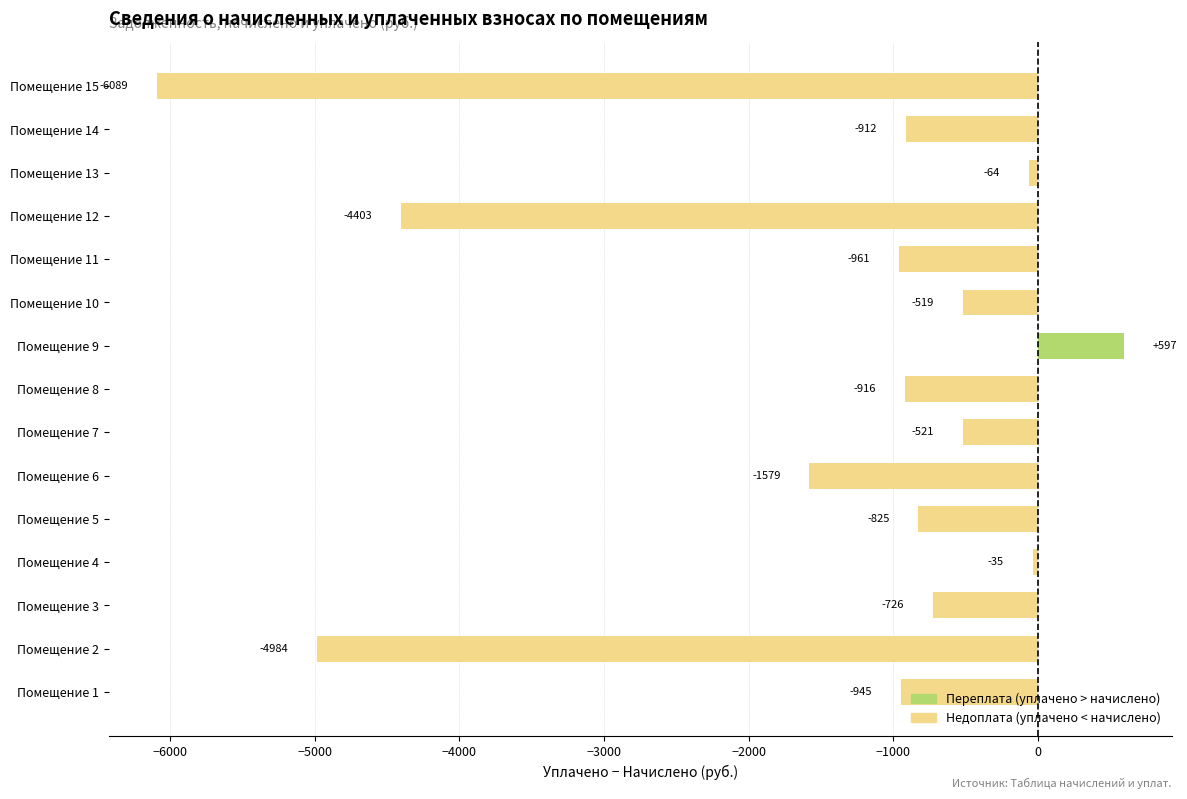

Are the bars grouped side by side (vs. stacked)?

No